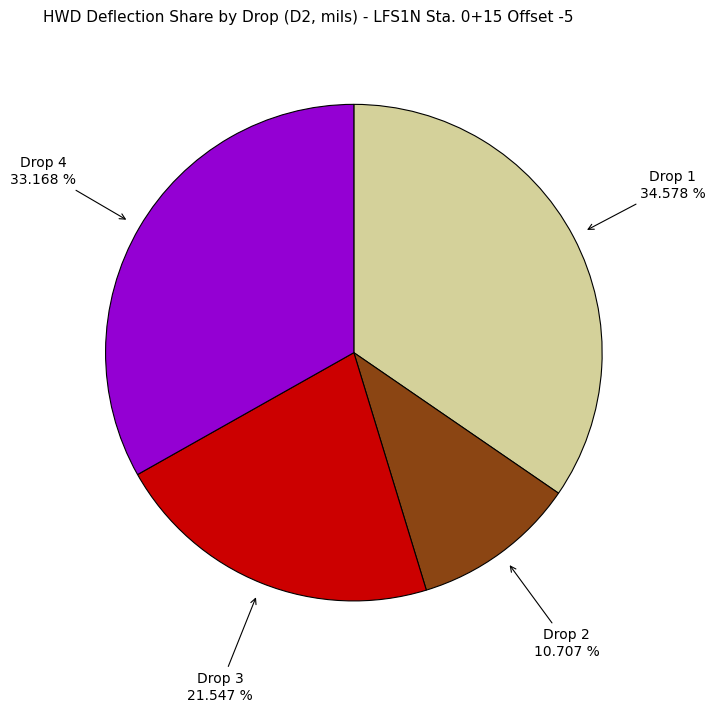

Is there any slice that represents more than half of the pie?

No